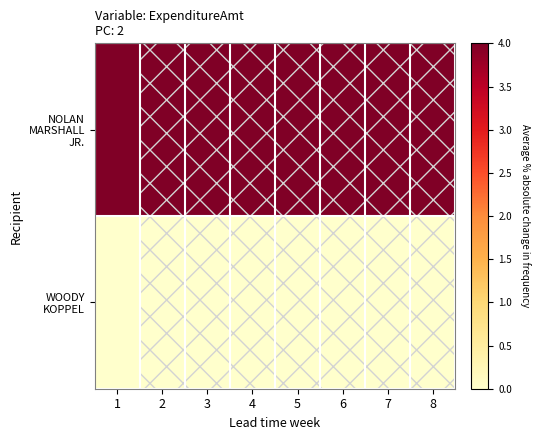

At which category does the chart reach its minimum across all series?

1